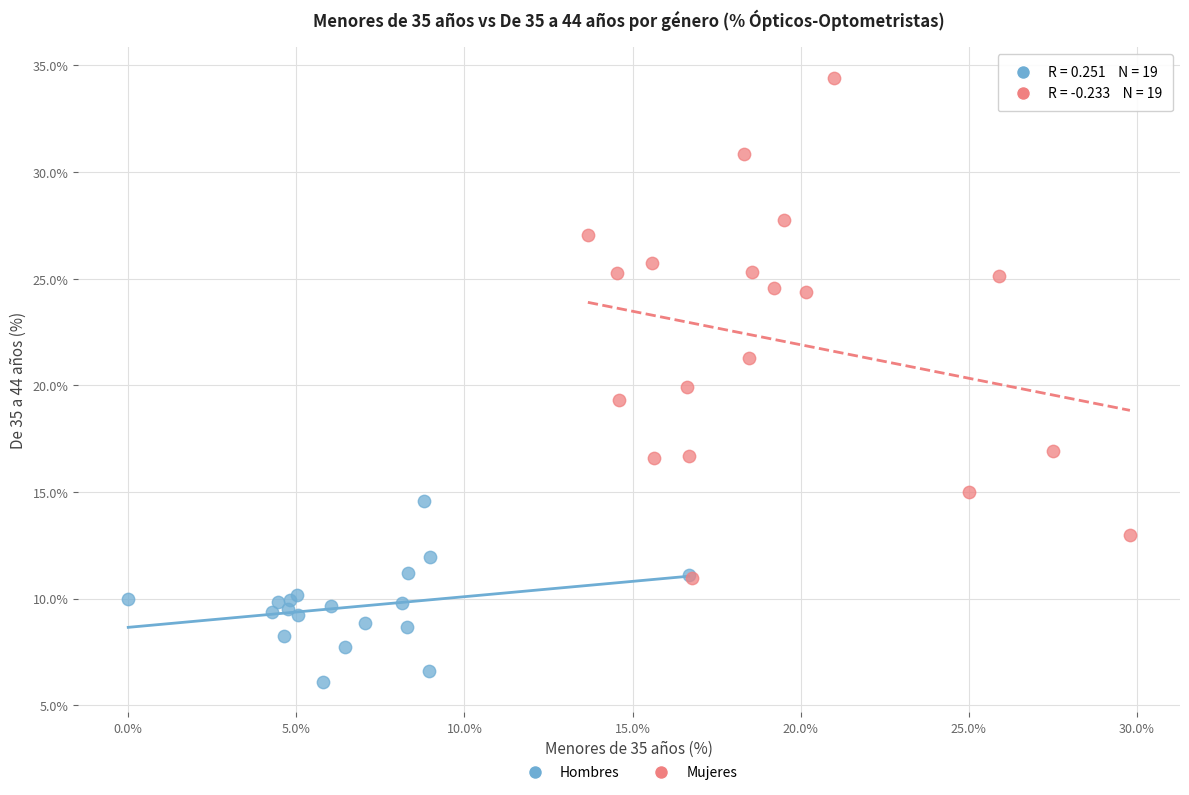

Which series reaches the maximum Y coordinate?

Mujeres